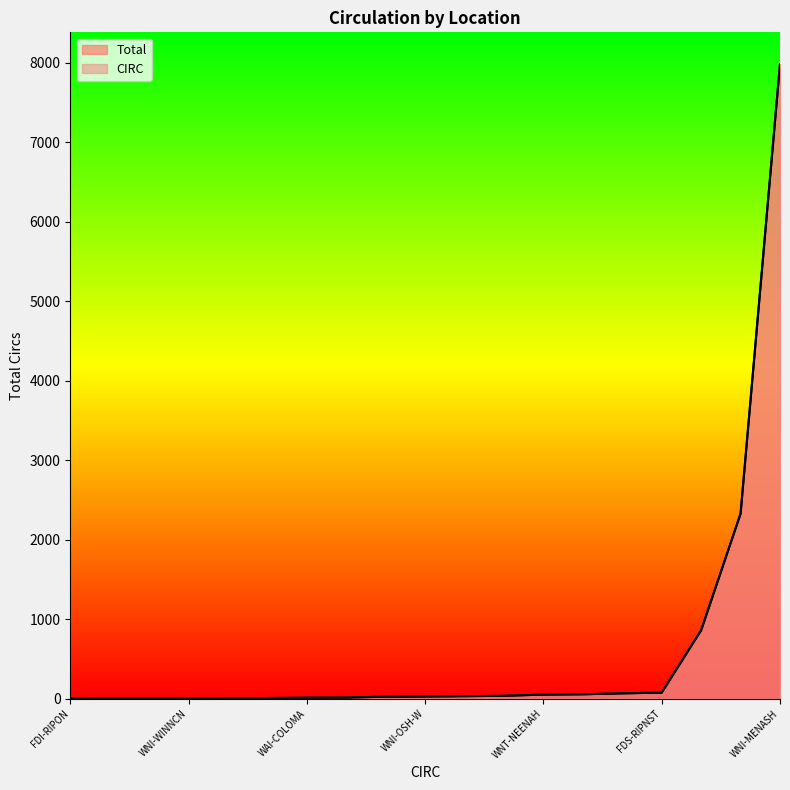

What are all the series names shown in the legend?

CIRC, Total